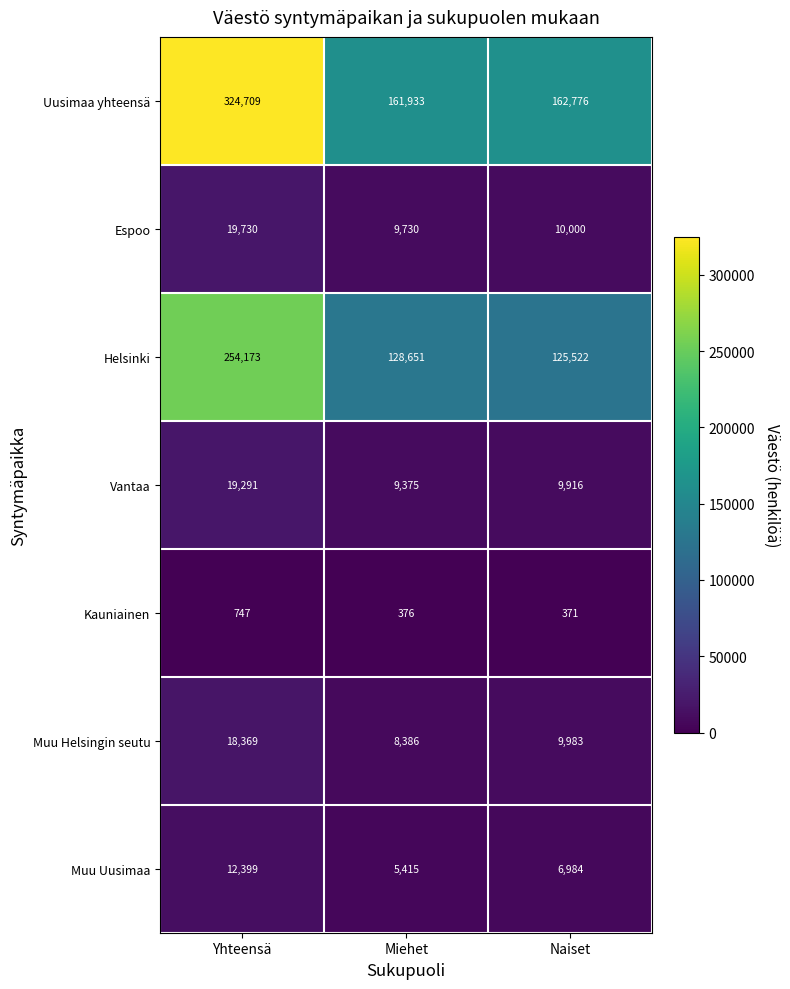

True or false: Kauniainen has a value of 371 at Naiset.

True